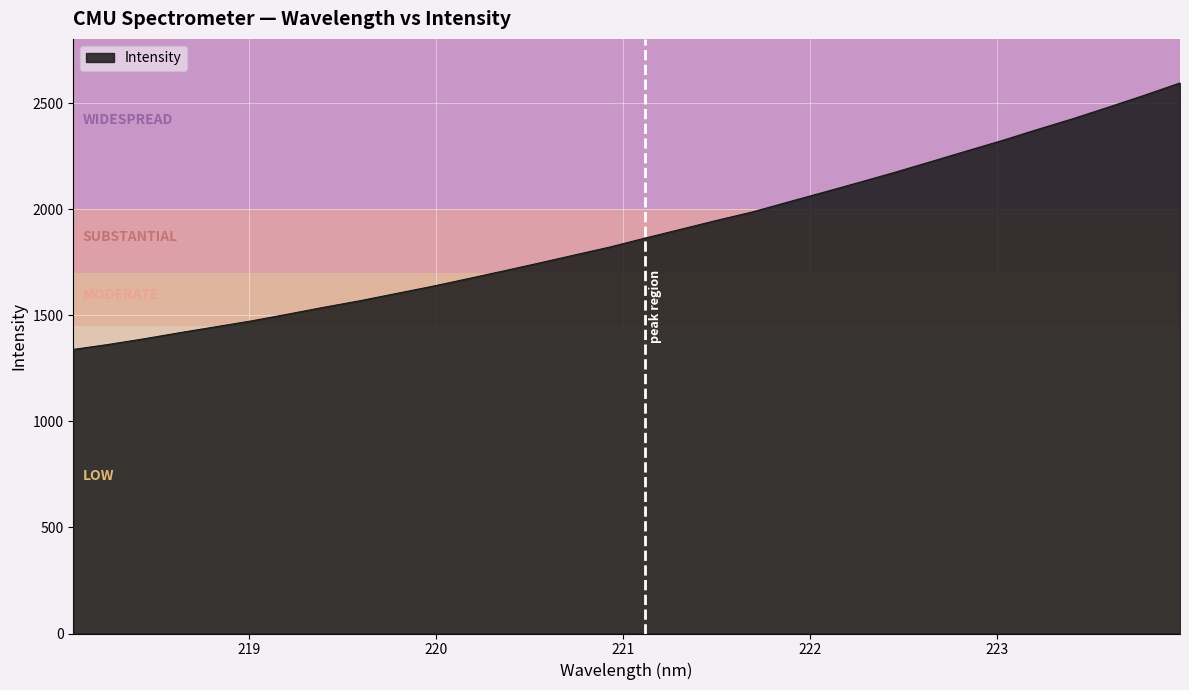

What is the smallest value displayed?

1339.3